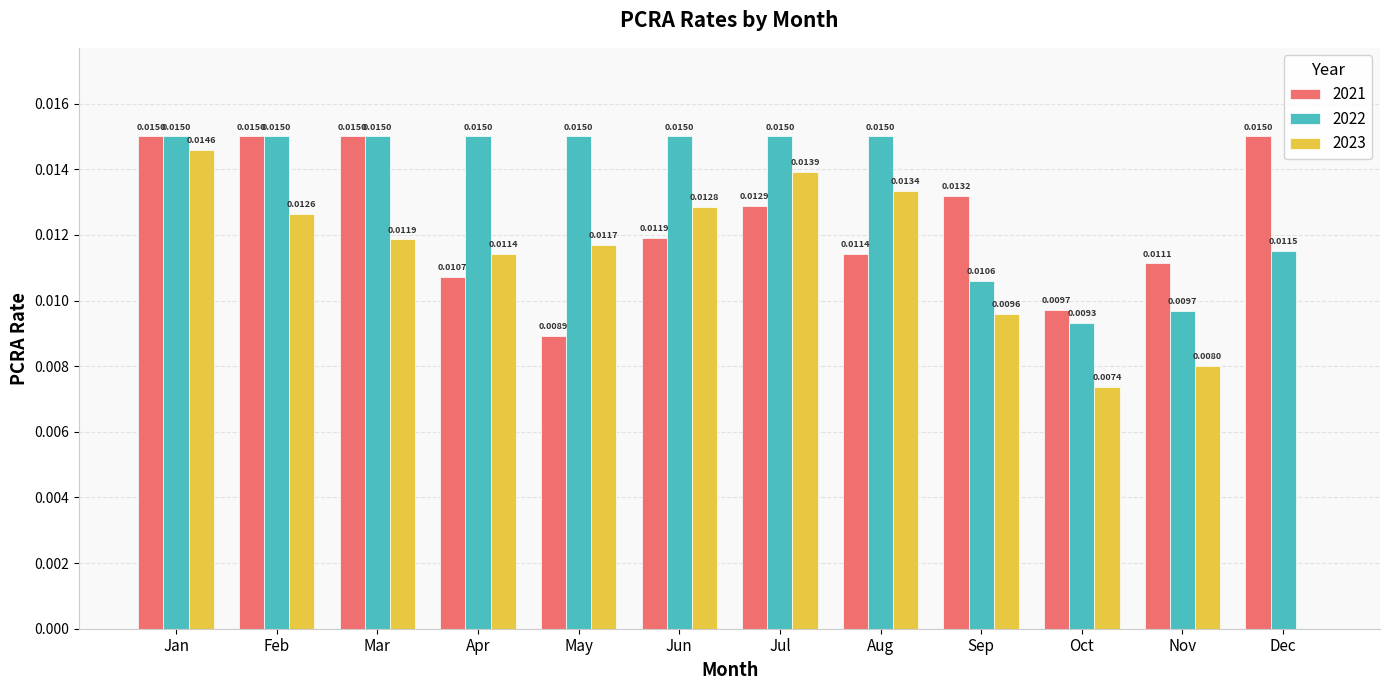

At which label is 2021 closest to 0?

May